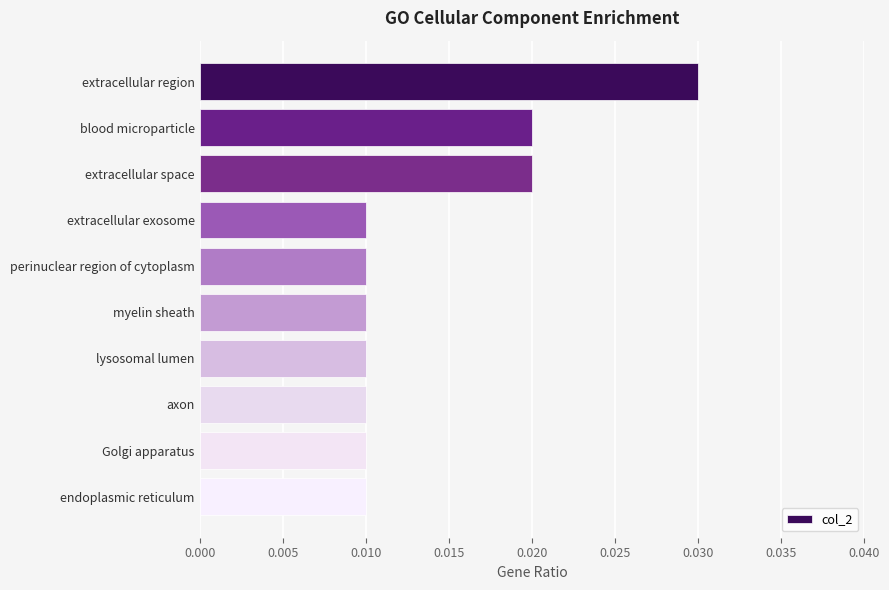

Which has a higher value, extracellular space or axon?

extracellular space